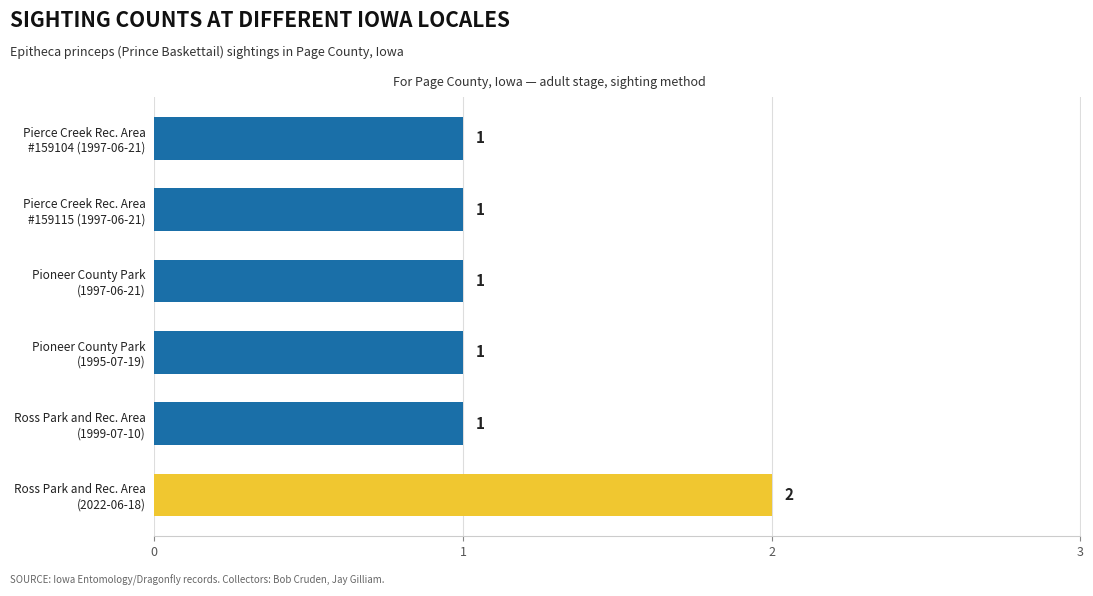

Reading top to bottom, what are all the values shown in this chart?

1	1	1	1	1	2